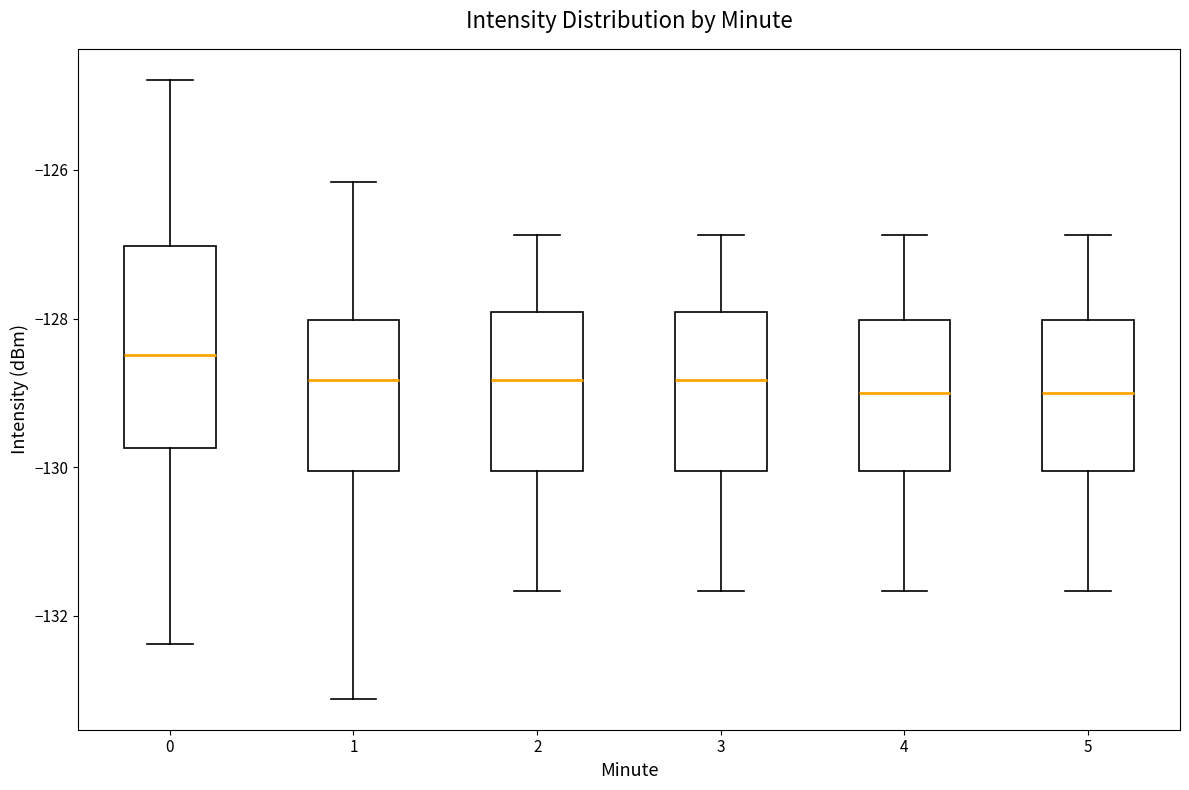

Where is the upper edge of the box at x = 2 on the y-axis? The values are not printed on the chart, so give them approximately, as read against the axis.

-128.0